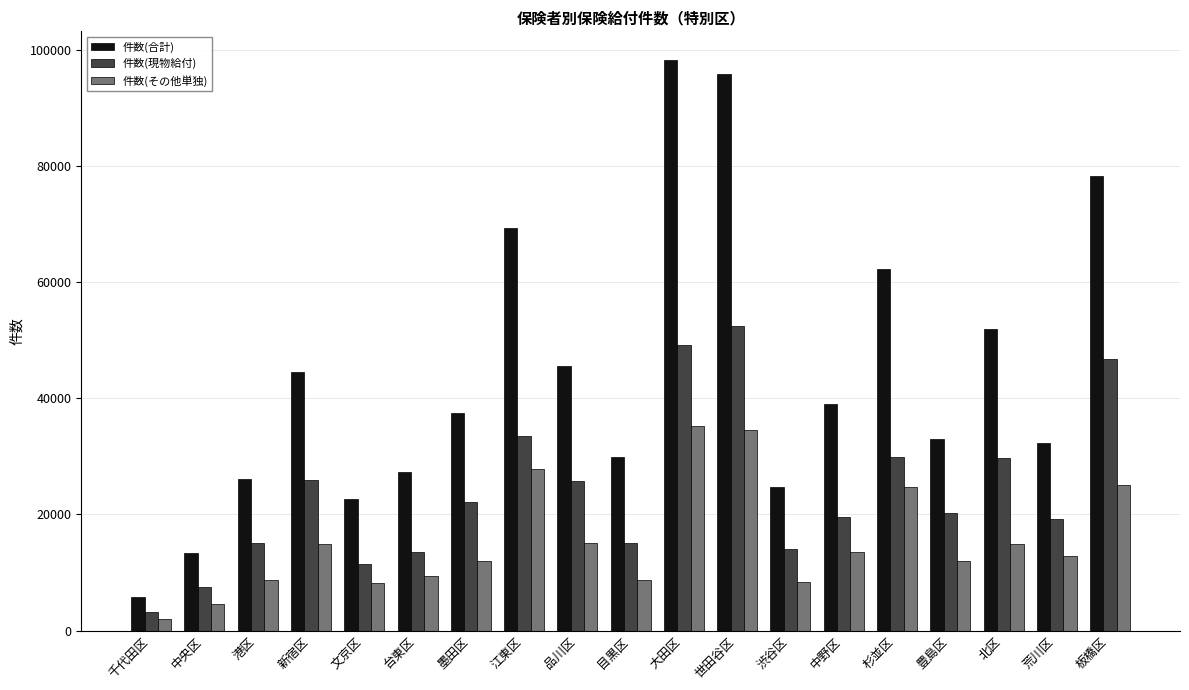

What is the maximum value for 件数(合計)?

98278